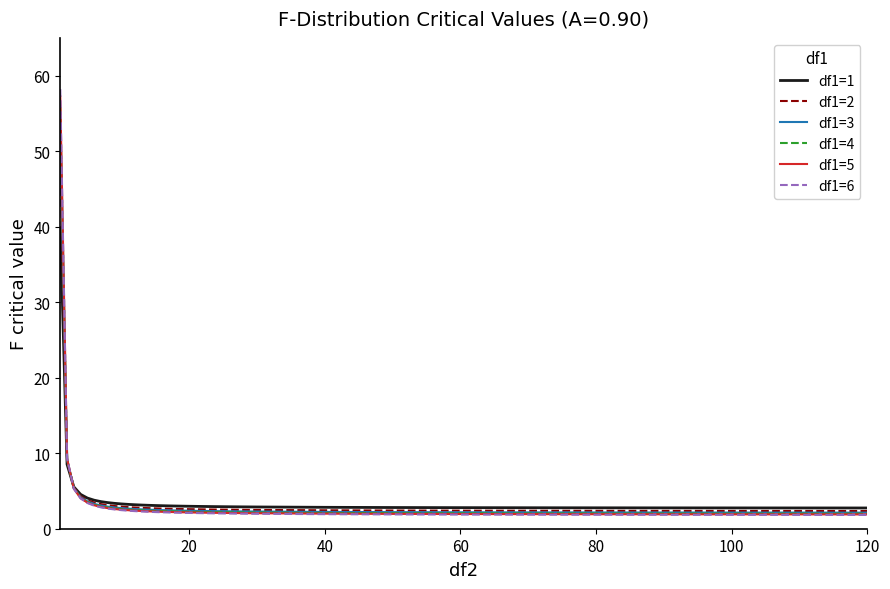

What is the difference between the second highest and minimum values in the df1=4 series?

7.3